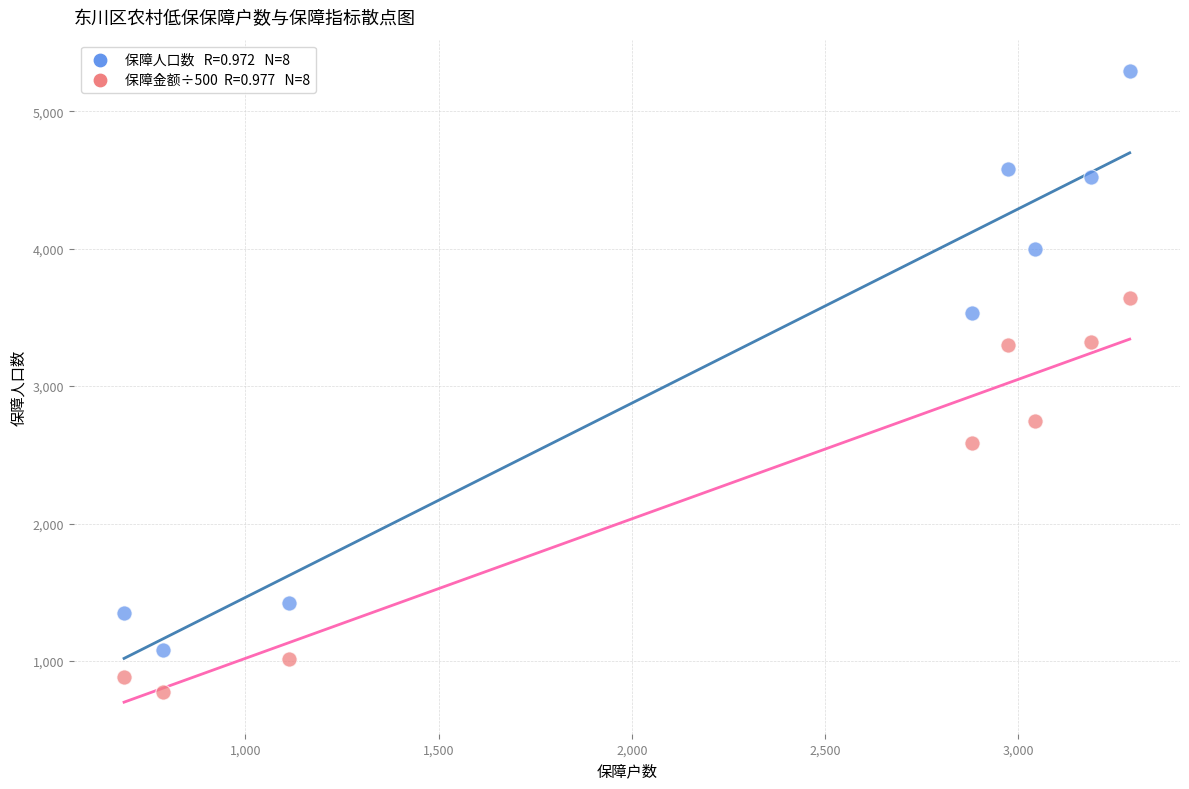

Across all data points, what is the range of Y values (max minus min)?

4519.2